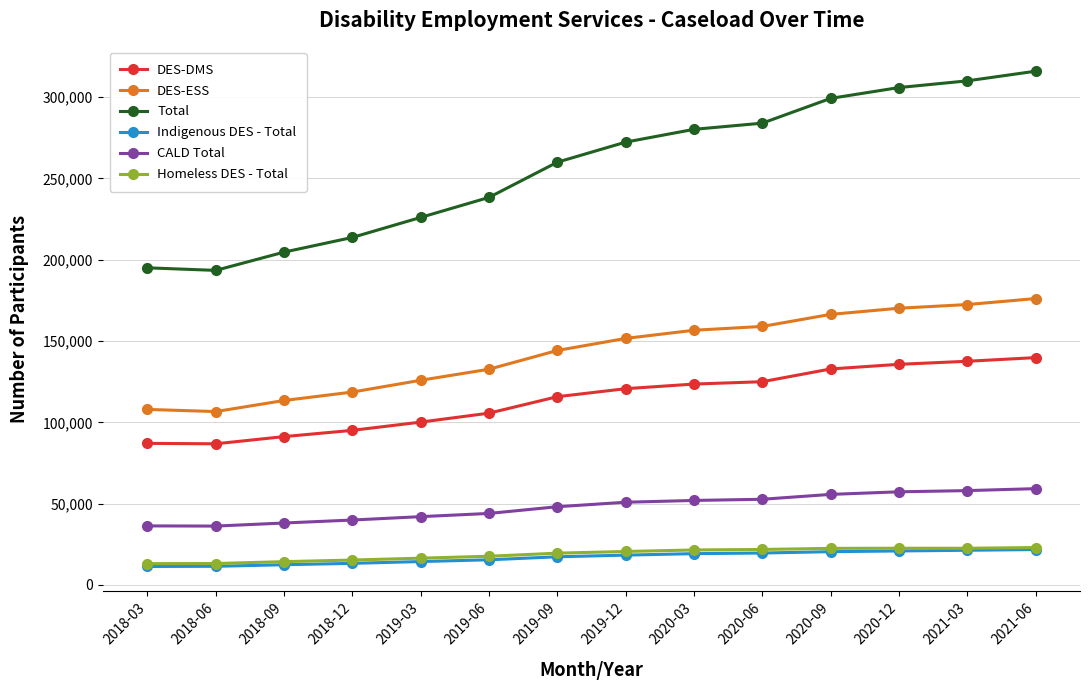

At how many categories does at least one series exceed 302848?

3